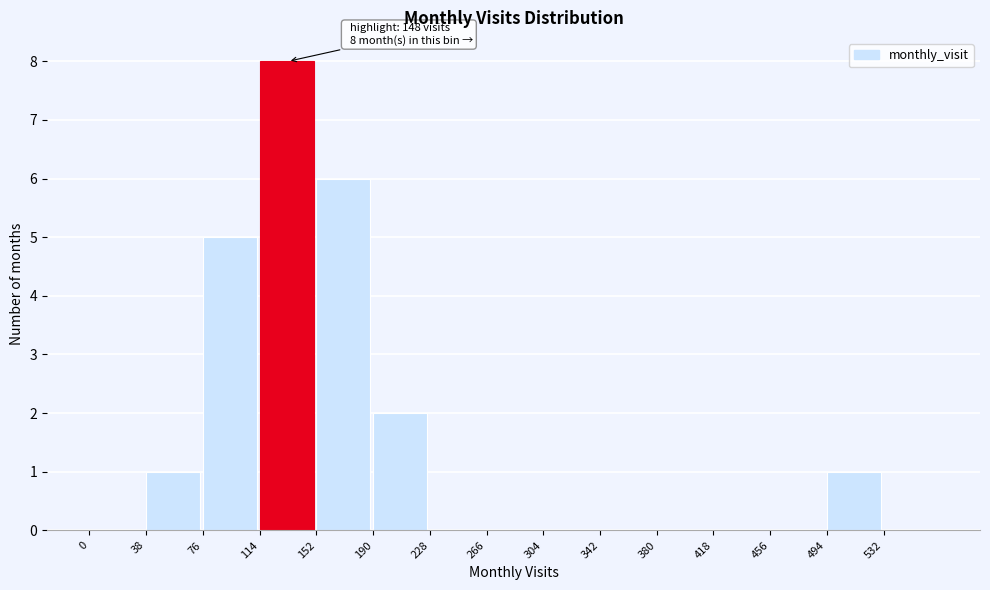

Which range on the x-axis has the tallest bar?

114 to 152